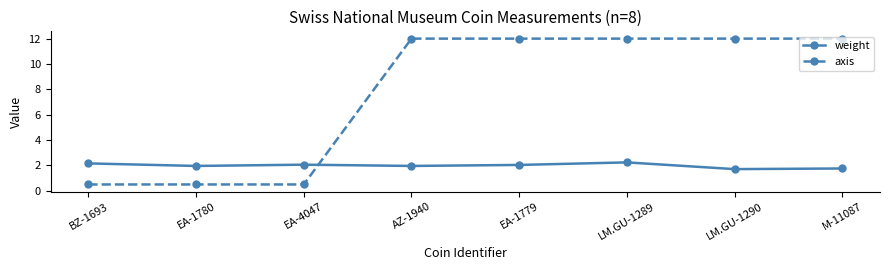

Where does the weight series first go above 2?

BZ-1693